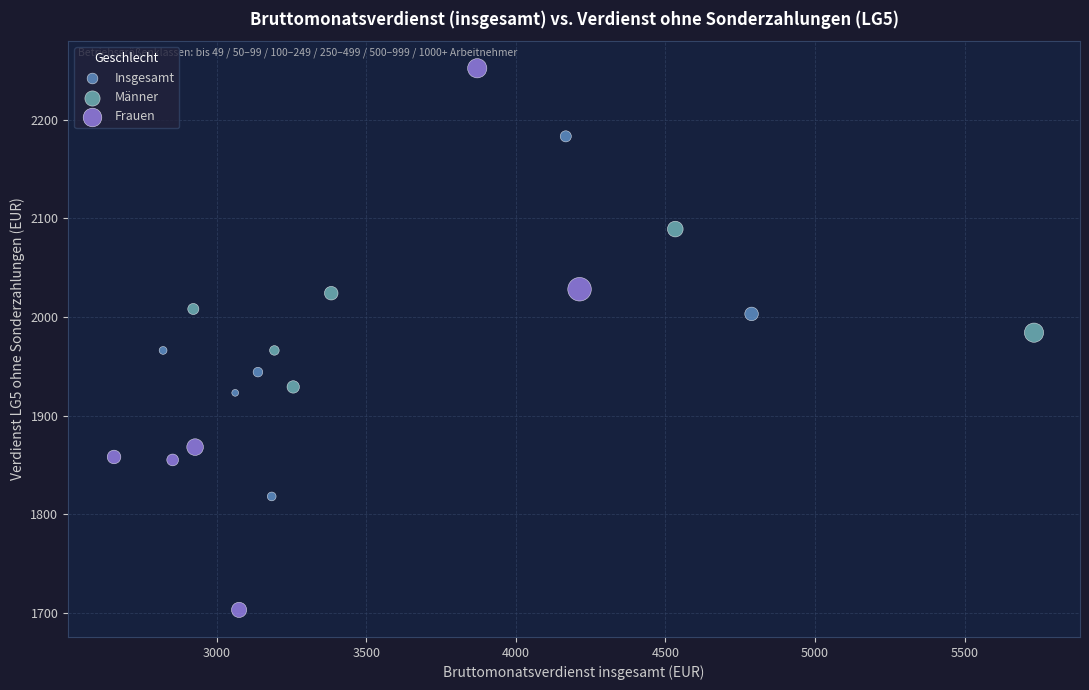

Which series has the widest spread of Y values?

Frauen